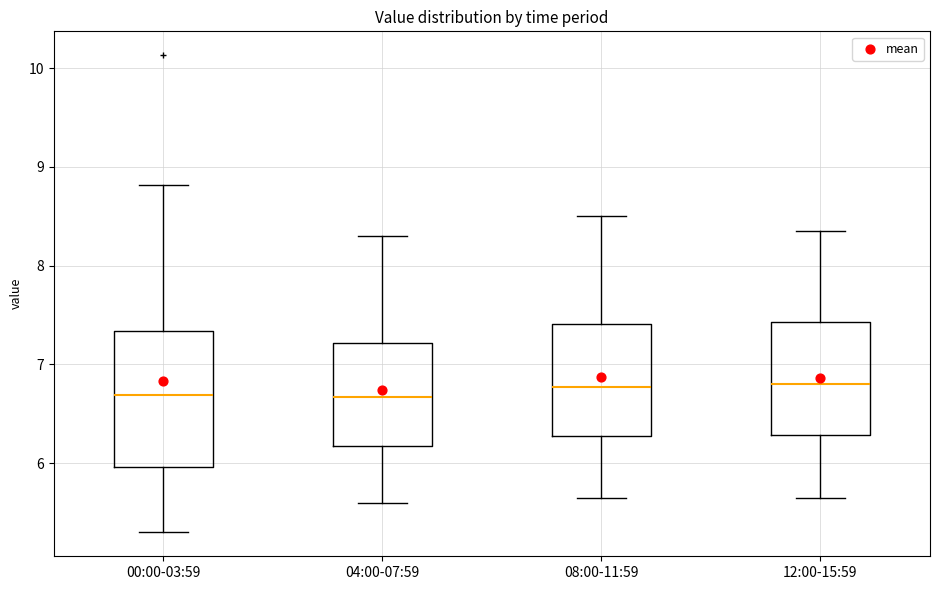

Reading left to right, read every box against the y-axis: the position of its median line, the range the box covers, and the ends of its whiskers. The values are not printed on the chart, so give them approximately, as read against the axis.

00:00-03:59: median 6.7, box 6.0 to 7.3, whiskers 5.3 to 8.8
04:00-07:59: median 6.7, box 6.2 to 7.2, whiskers 5.6 to 8.3
08:00-11:59: median 6.8, box 6.3 to 7.4, whiskers 5.7 to 8.5
12:00-15:59: median 6.8, box 6.3 to 7.4, whiskers 5.7 to 8.4